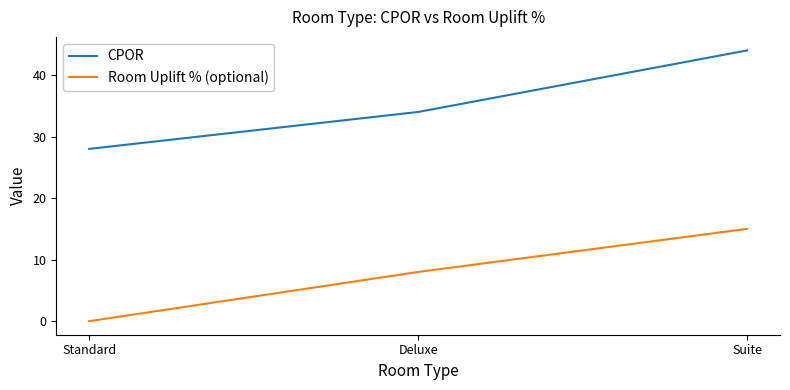

Which label corresponds to the largest value in the chart?

Suite